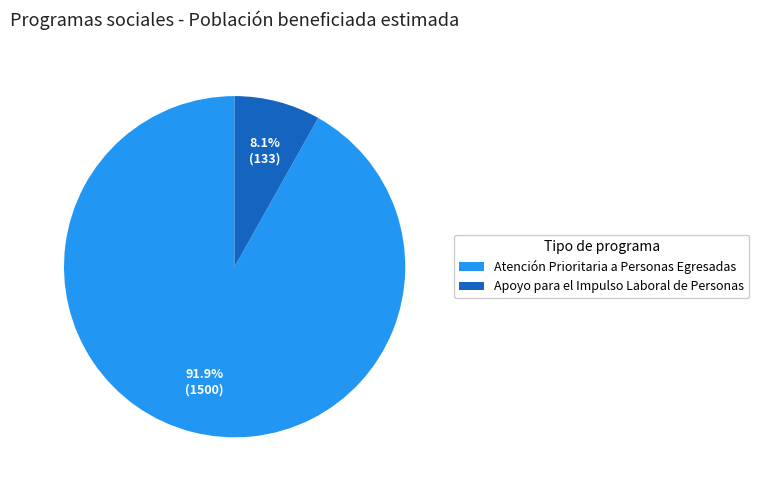

Which slice is the largest?

Atención Prioritaria a Personas Egresadas